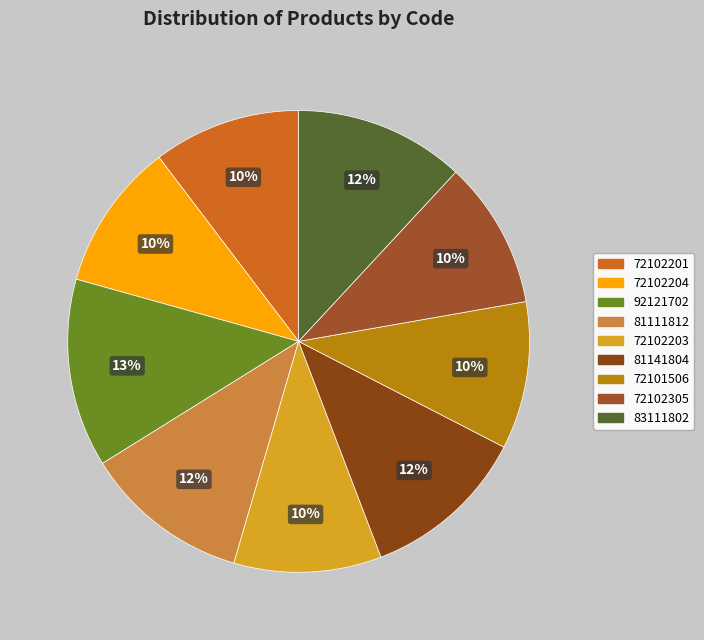

What percentage do 72102305 and 83111802 together represent?

22.2%